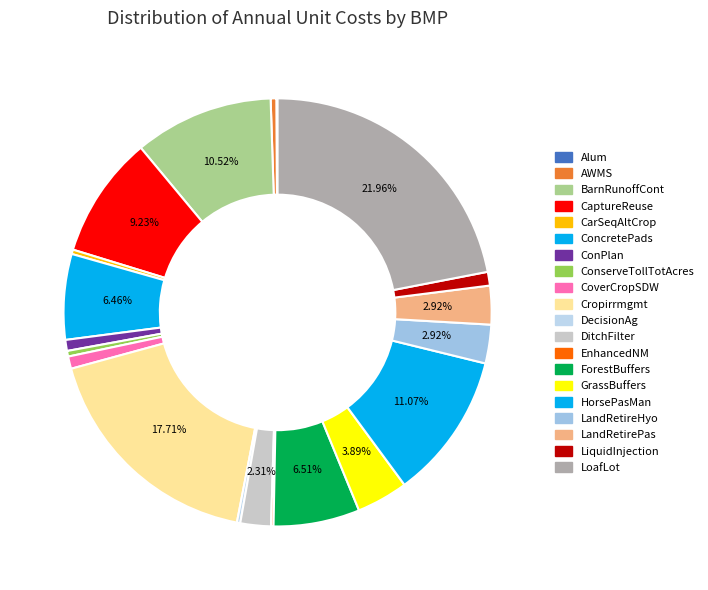

True or false: EnhancedNM accounts for 0% of the total.

True